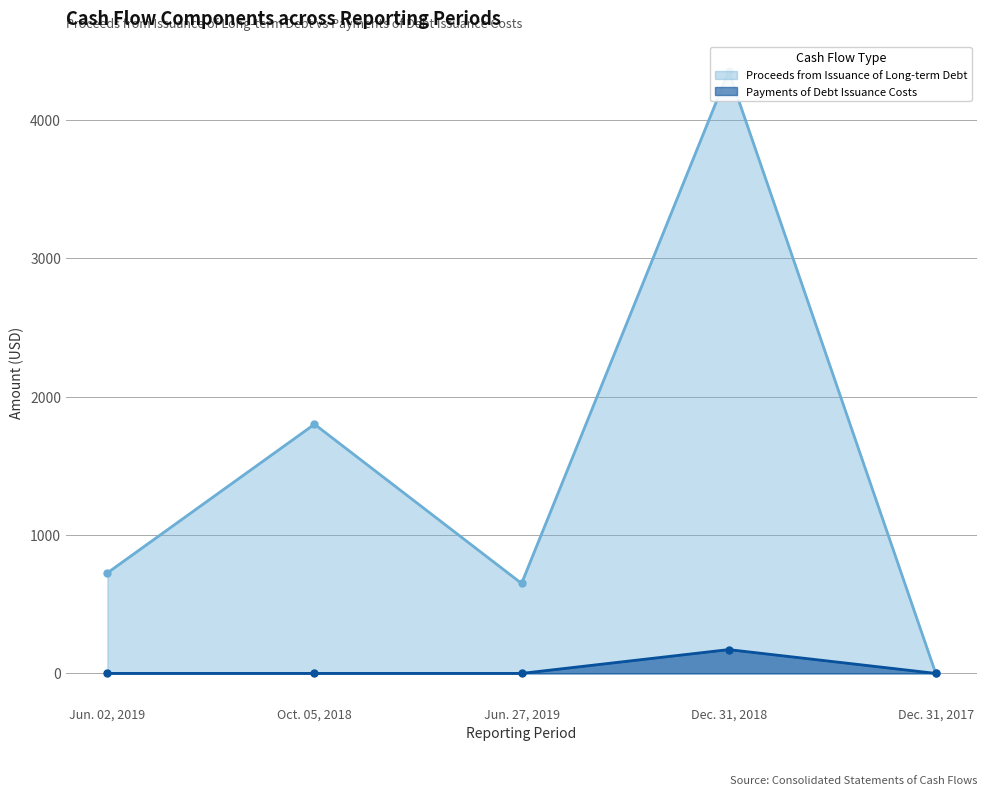

True or false: Proceeds from Issuance of Long-term Debt and Payments of Debt Issuance Costs intersect in this chart.

False